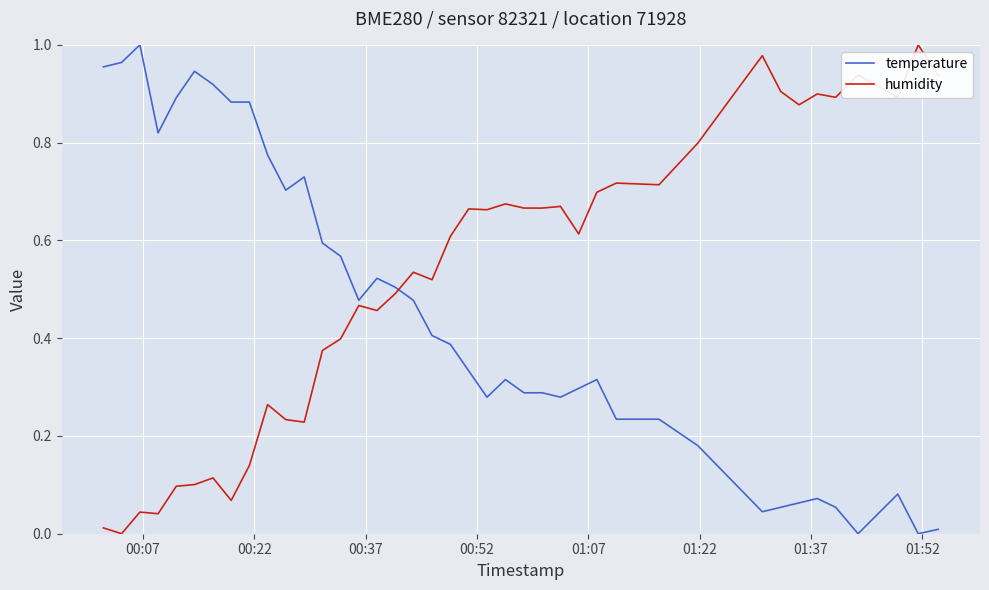

List the series in order of their overall mean, highest first.

humidity, temperature